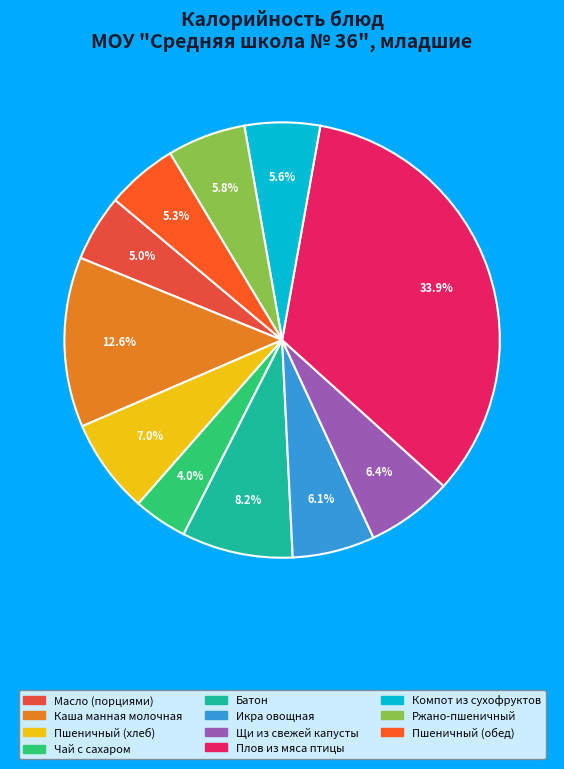

To the nearest percent, what is the combined percentage of Чай с сахаром and Масло (порциями)?

9%